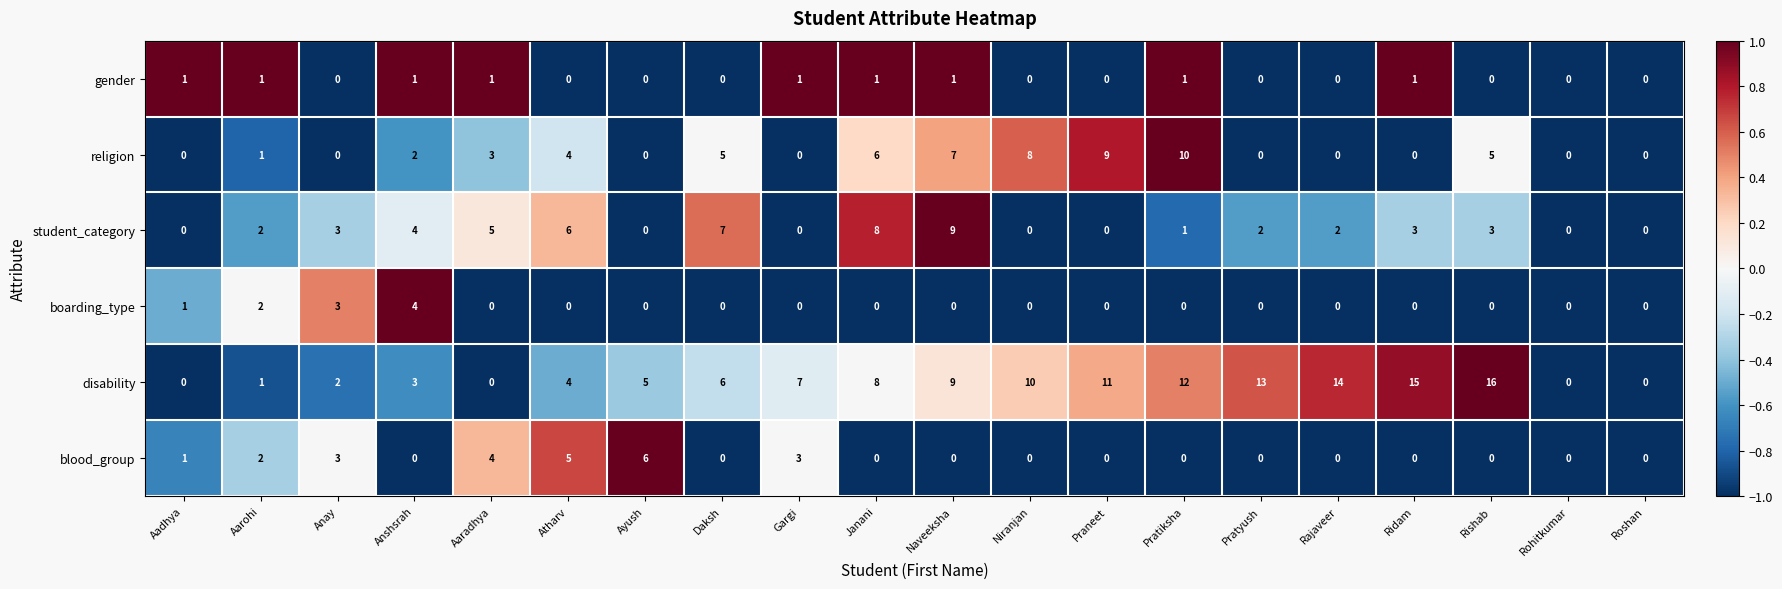

What is the total value across all series at Ayush?

11